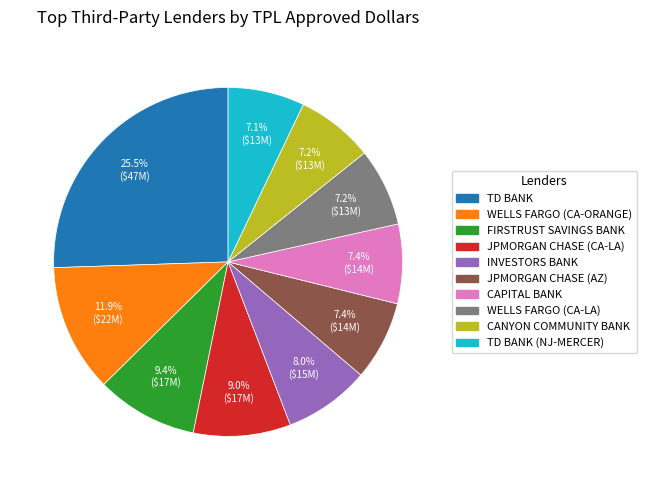

Is there any slice that represents more than half of the pie?

No